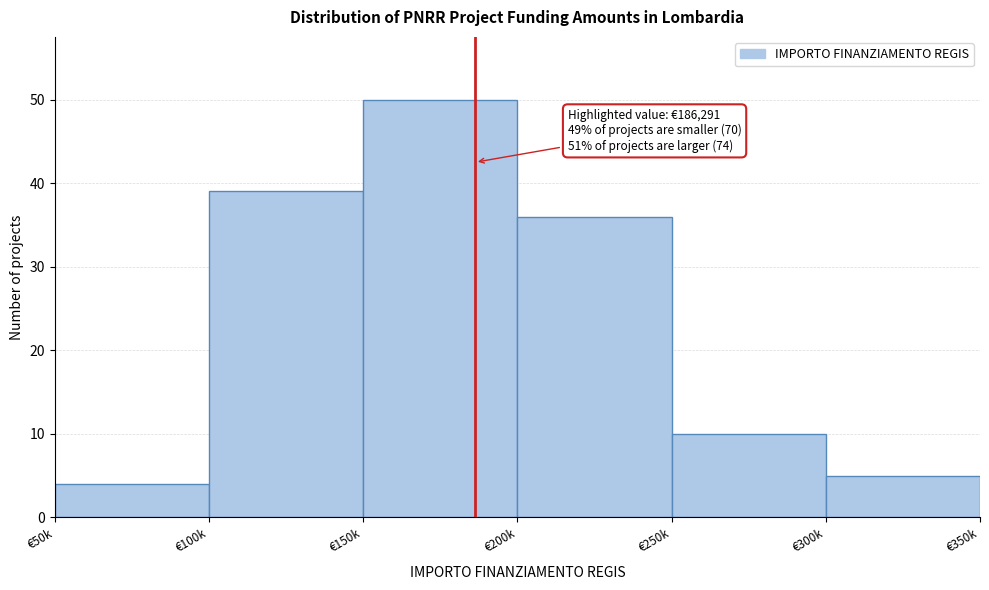

Reading left to right, what are all the values shown in this chart?

4	39	50	36	10	5